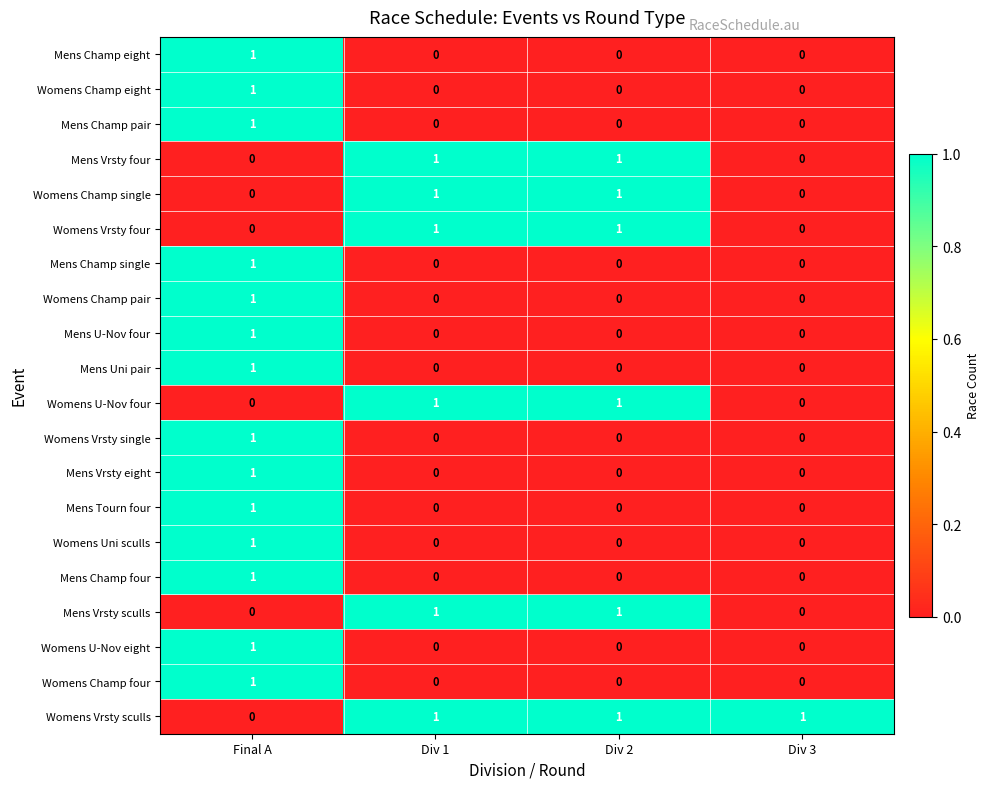

How many Womens Vrsty four values are between 0 and 1?

4